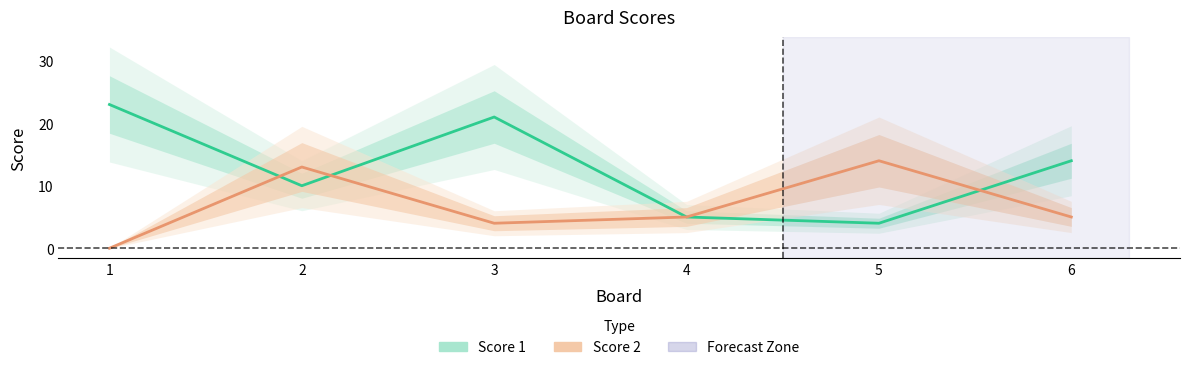

Reading right to left, list all the values displayed in this chart.

Score 1: 6=14	5=4	4=5	3=21	2=10	1=23
Score 2: 6=5	5=14	4=5	3=4	2=13	1=0